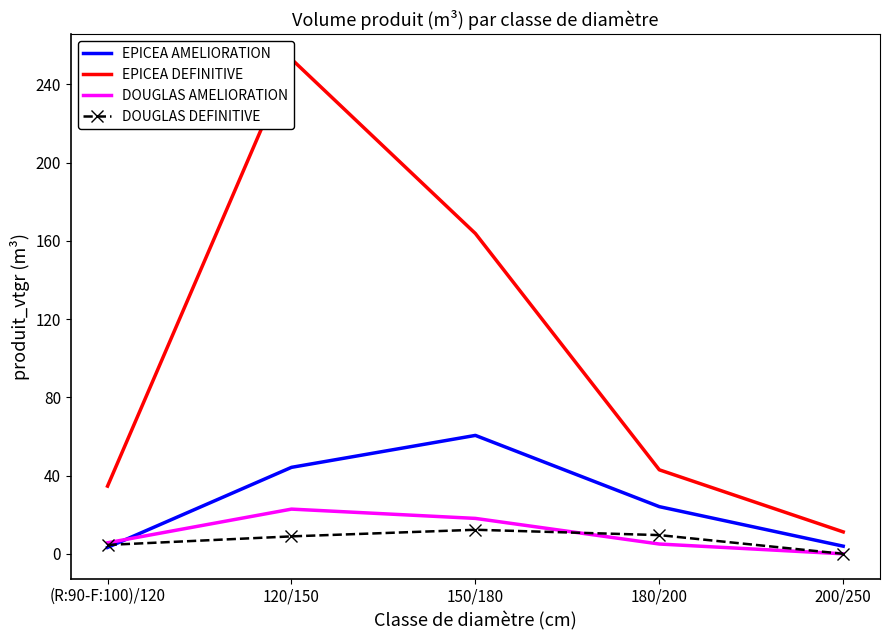

What position from the left is 200/250?

5